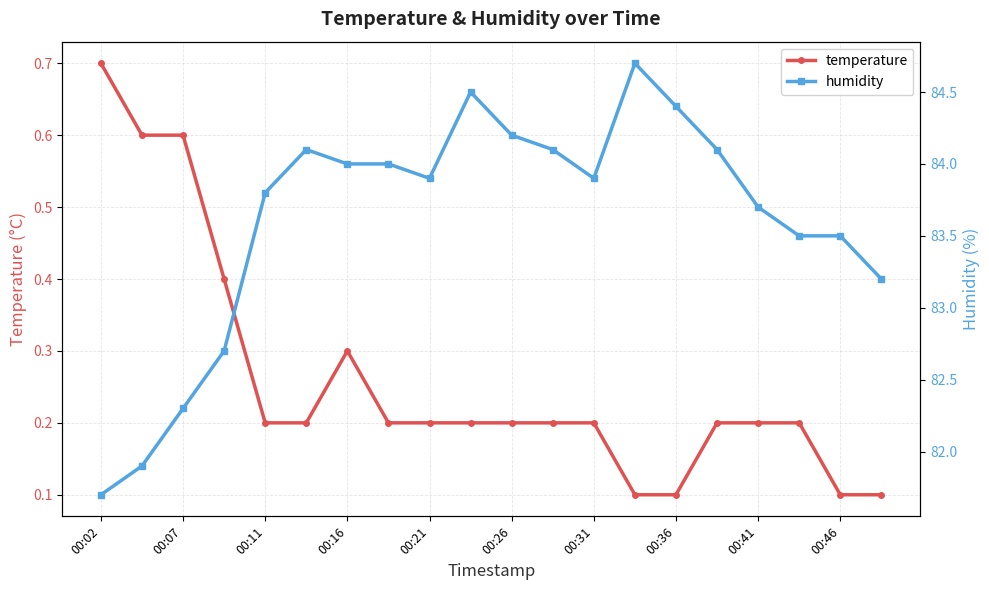

True or false: temperature has a value of 0.3 at 00:31.

False